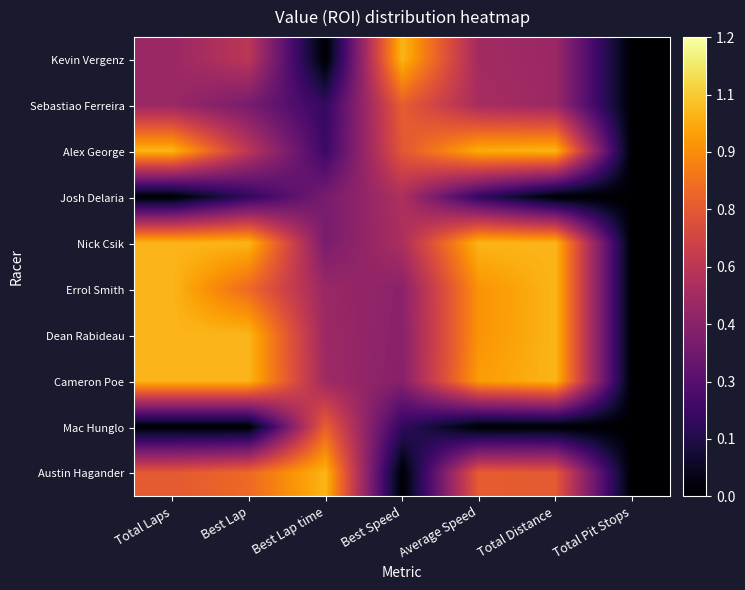

How many data points does each series have?

7